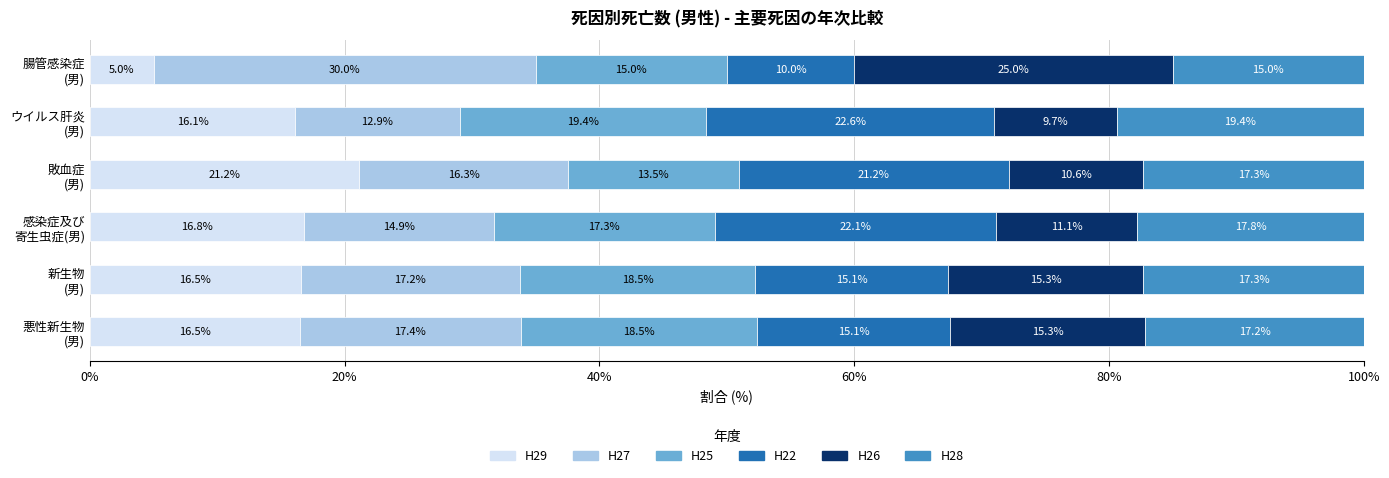

What is the minimum value for H29?

5.0